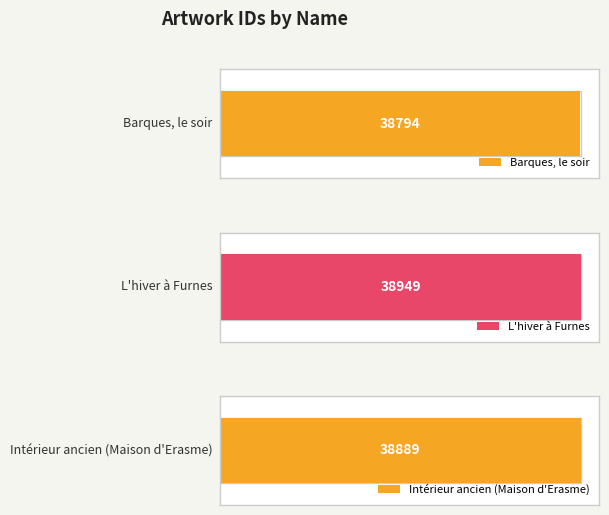

At which label does the data first exceed 38889?

L'hiver à Furnes